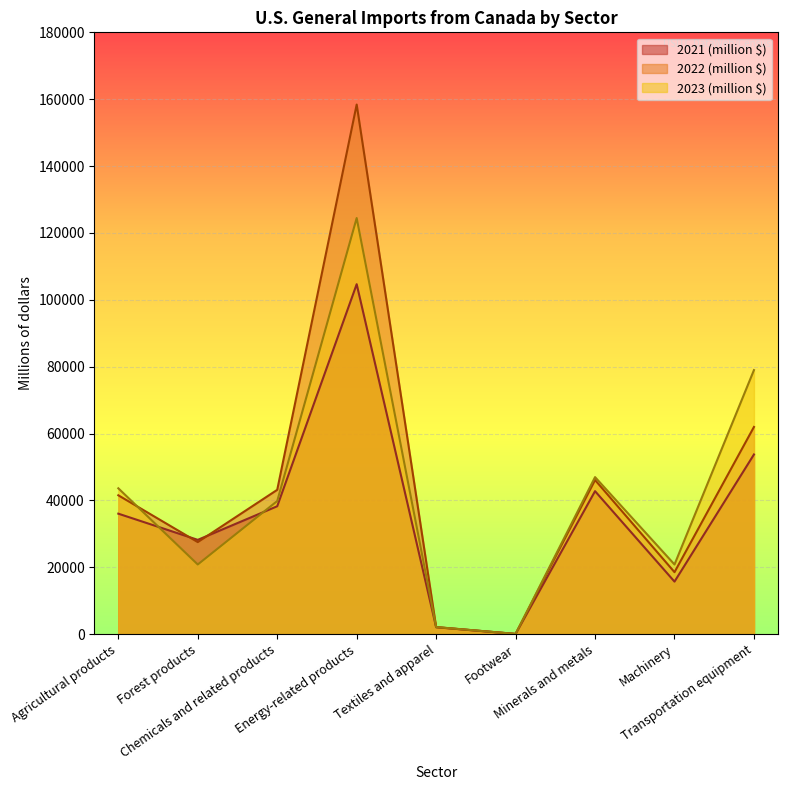

List the series in order of their peak value, lowest first.

2021 (million $), 2023 (million $), 2022 (million $)